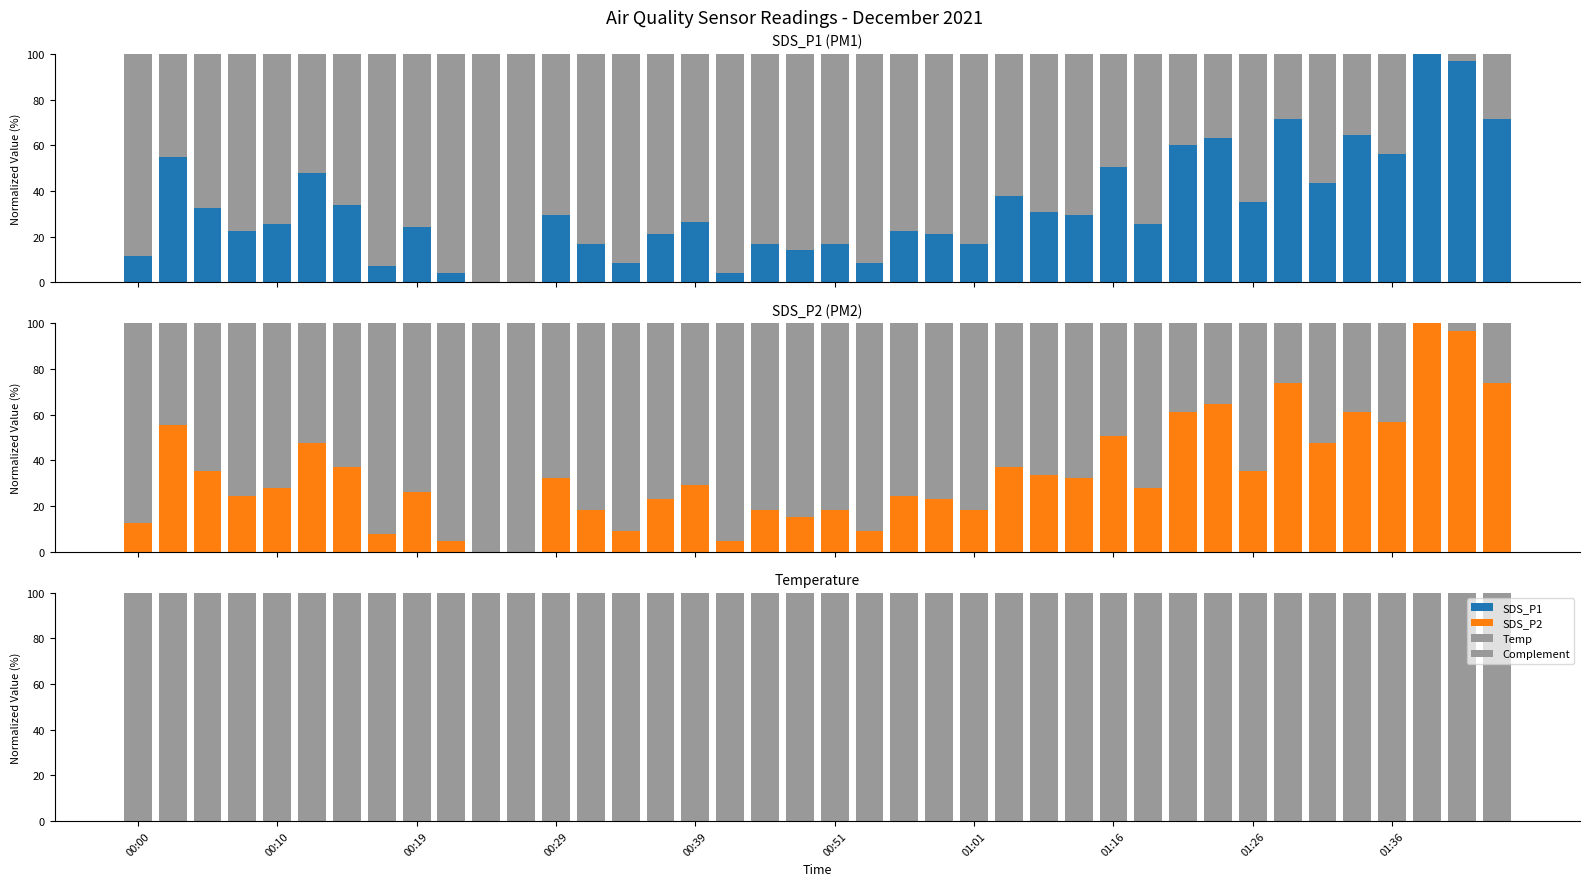

How many data points in Temp are less than 33?

5